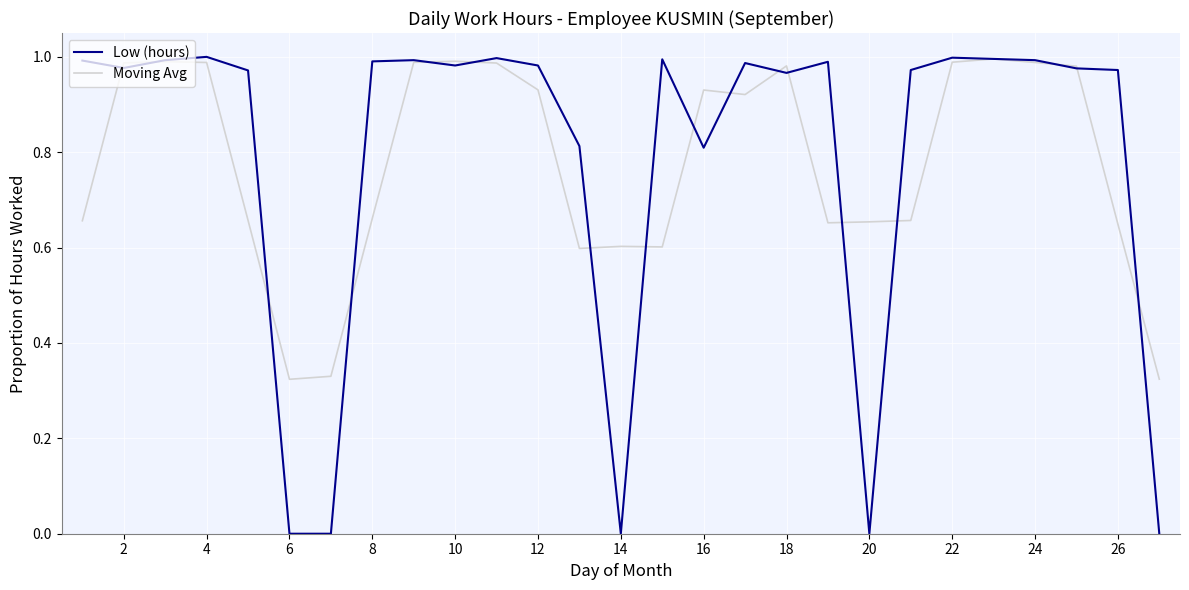

Which series has the largest range (max minus min)?

Low (hours)